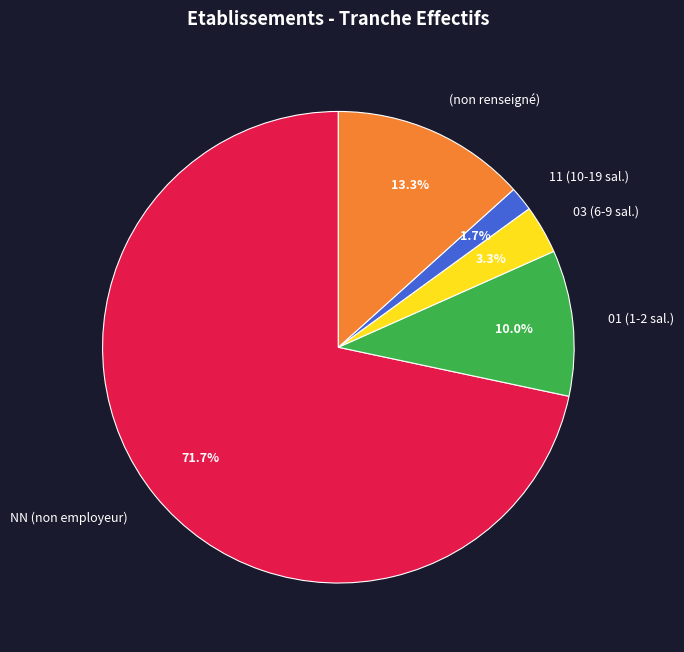

Does NN (non employeur) represent more than half of the total?

Yes